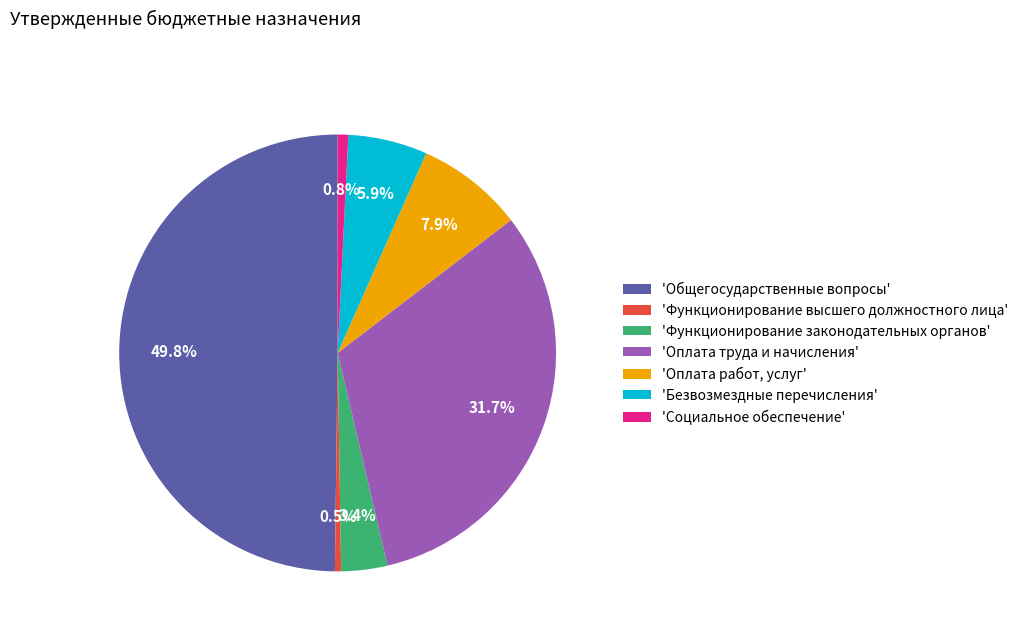

What portion of the pie excludes 'Общегосударственные вопросы'?

50.2%